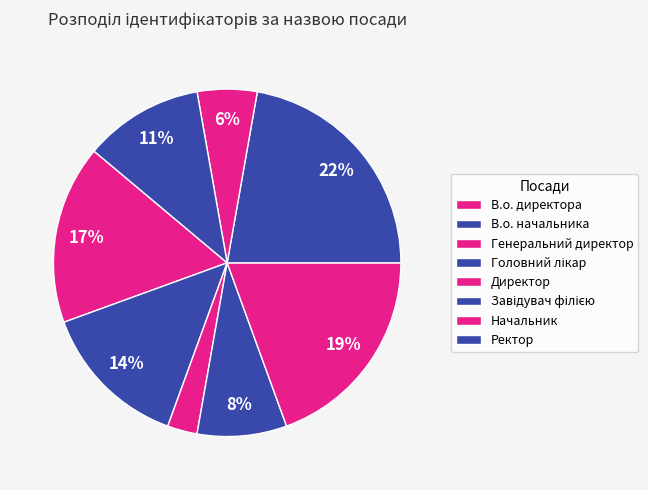

Which has a higher value, Директор or Начальник?

Директор